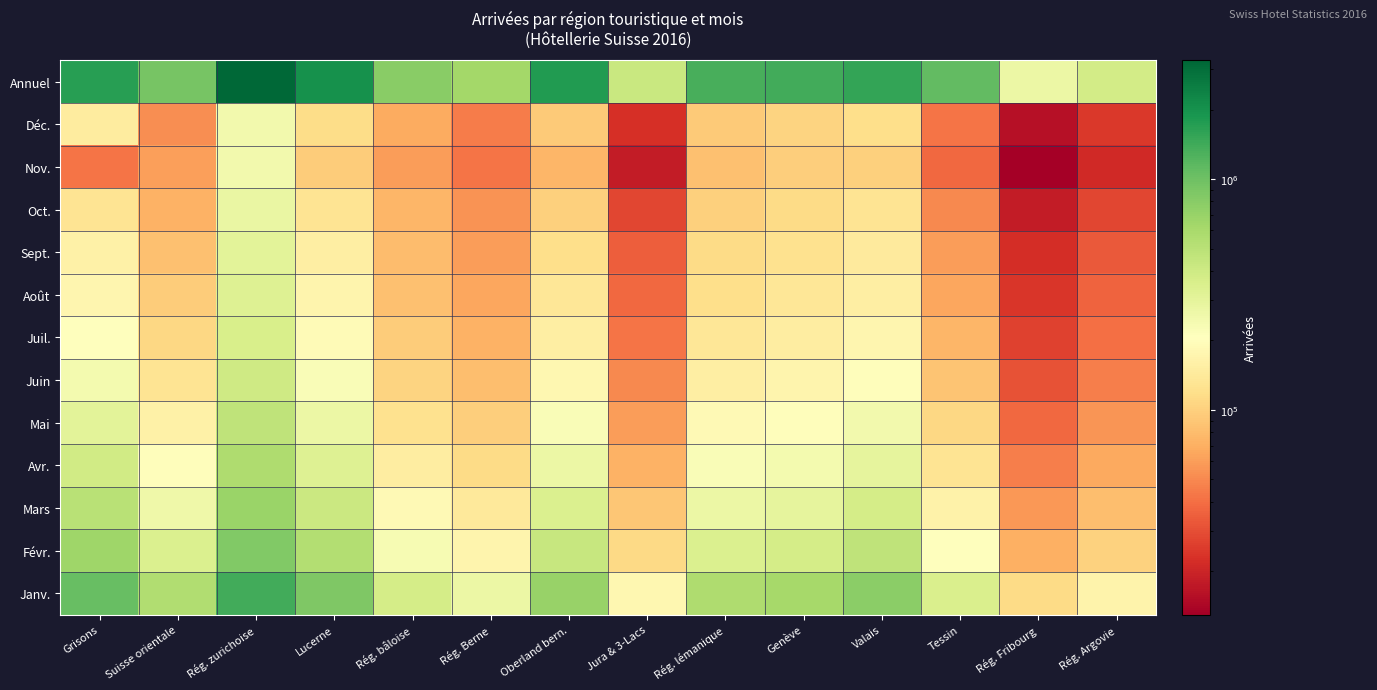

Which label corresponds to the smallest value in the chart?

Rég. Fribourg